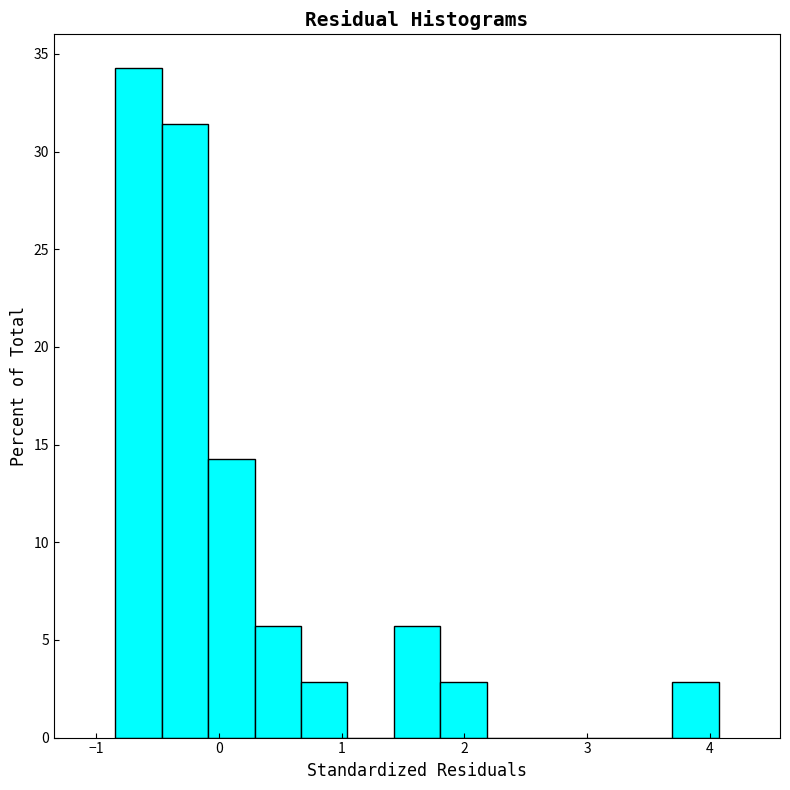

Read against the x-axis, roughly where is the centre of the tallest bar?

-0.7